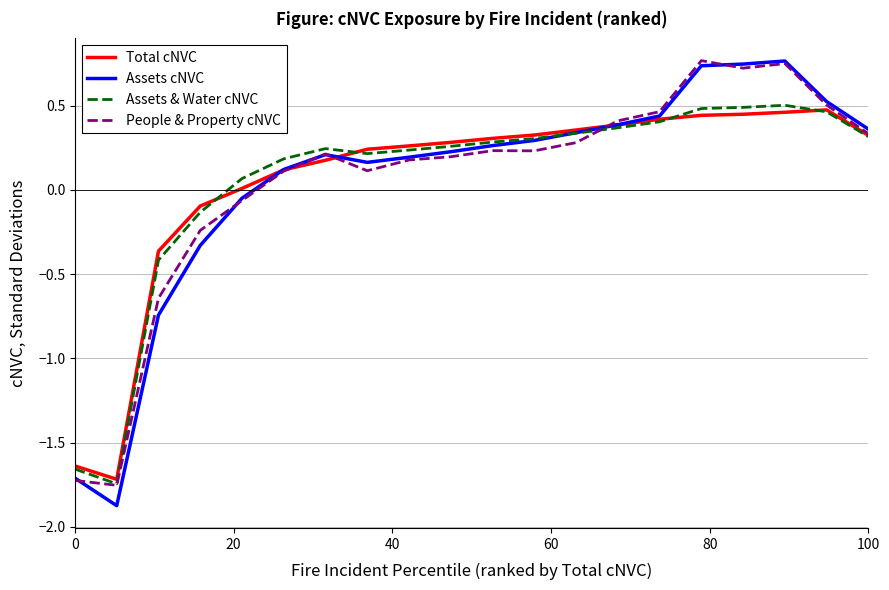

What is the minimum value for Assets cNVC?

-1.9